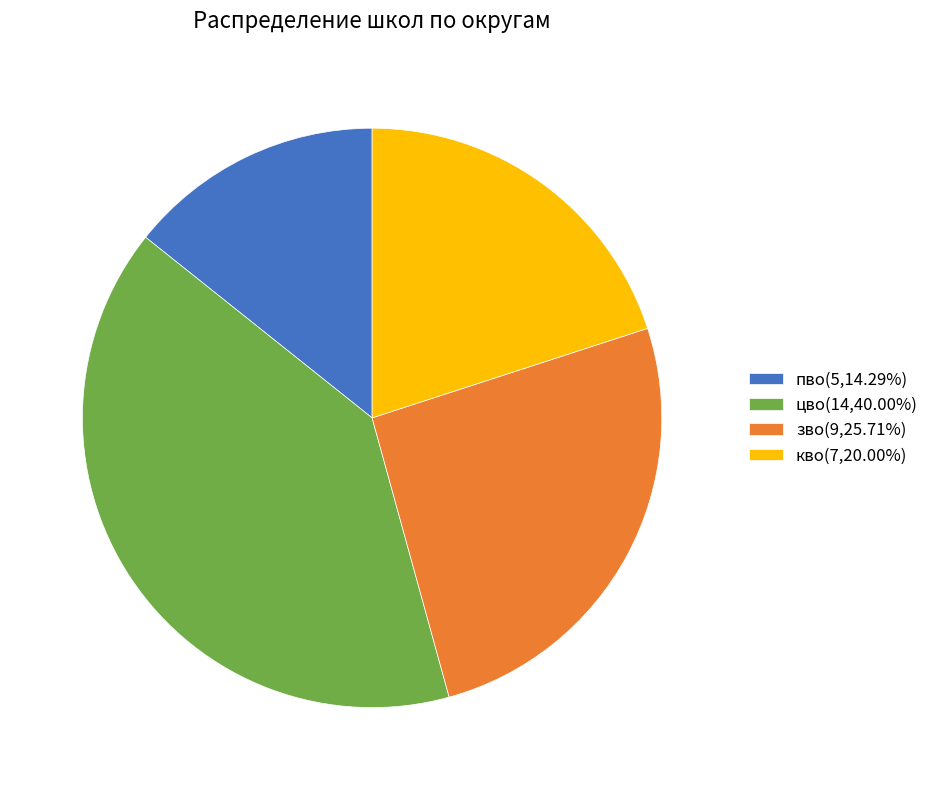

Is the sum of зво(9,25.71%) and пво(5,14.29%) greater than half?

No